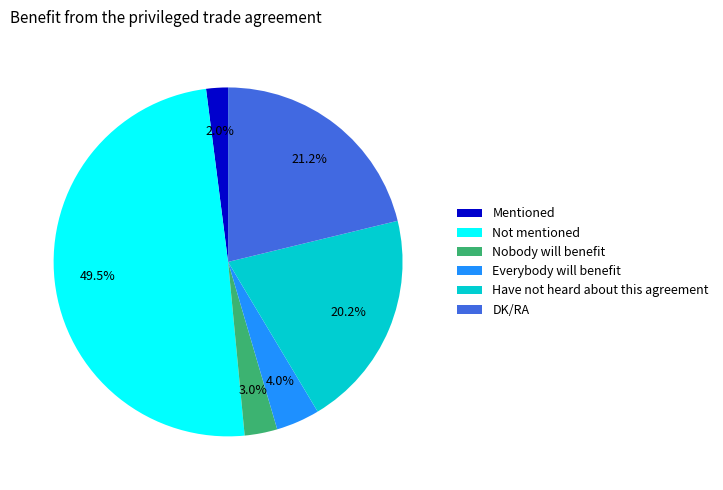

To the nearest percent, what is the difference between the Everybody will benefit and Nobody will benefit slice percentages?

1%